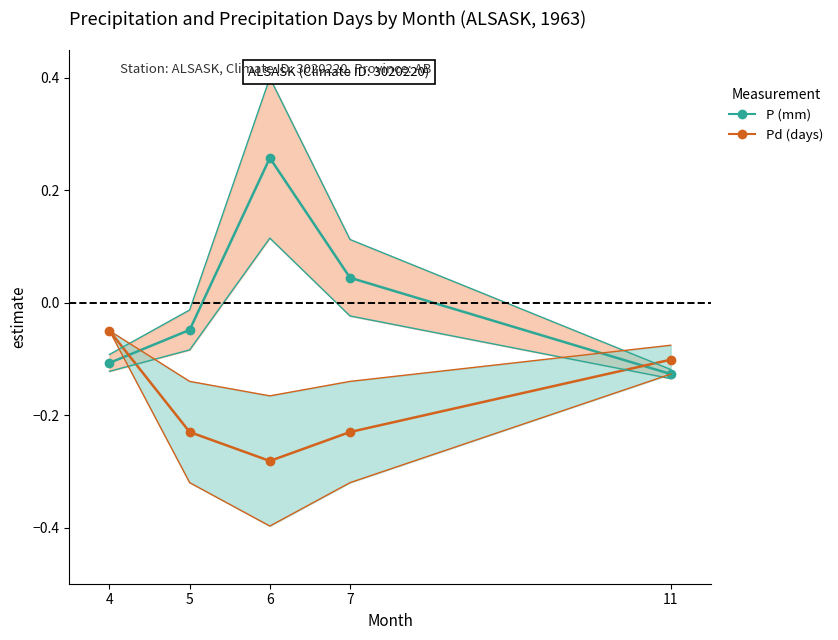

What is the spread (max minus min) of values at 6?

0.5